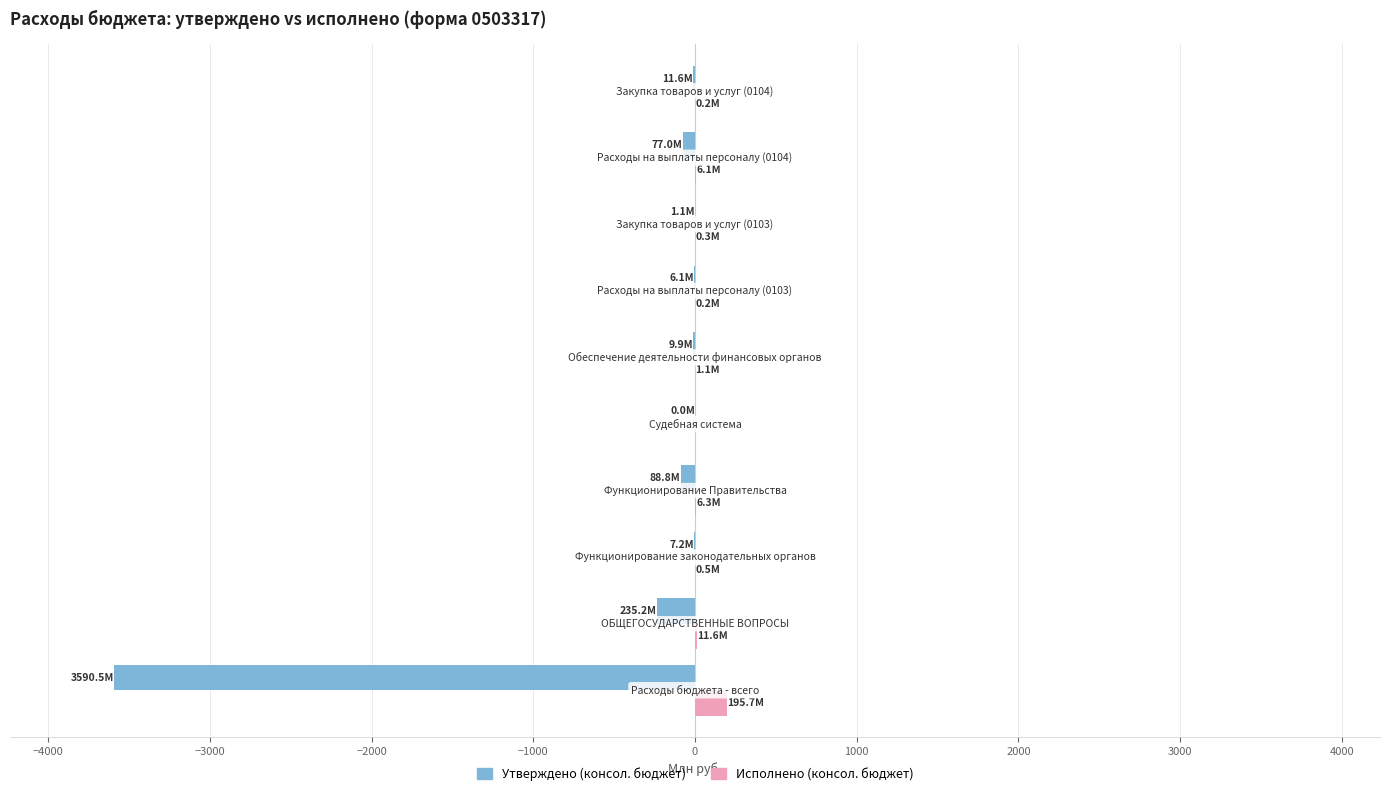

What is the sum of all Утверждено (консол. бюджет) values?

-4027.5